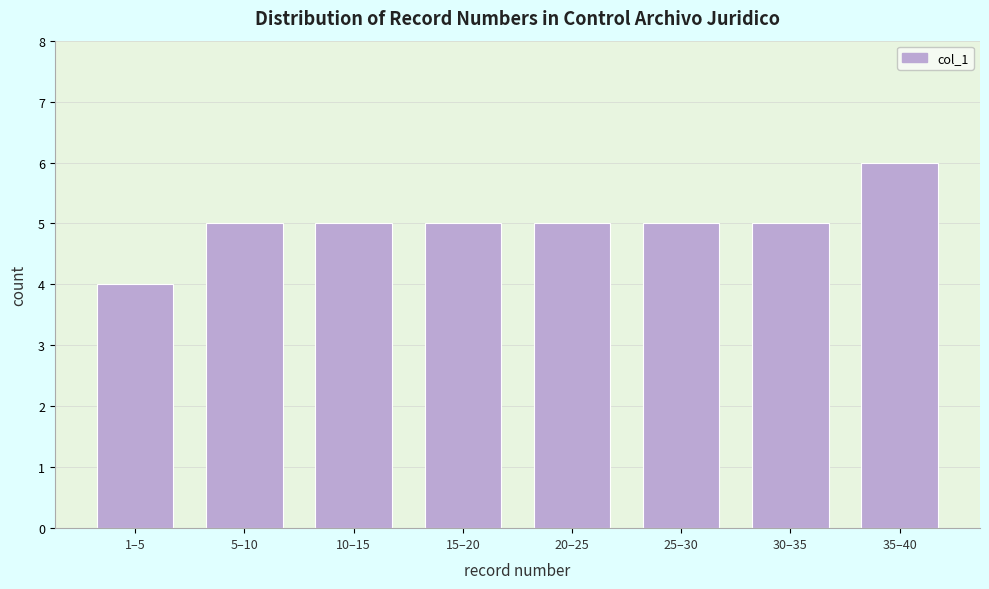

Reading right to left, extract all data points from this chart.

6	5	5	5	5	5	5	4